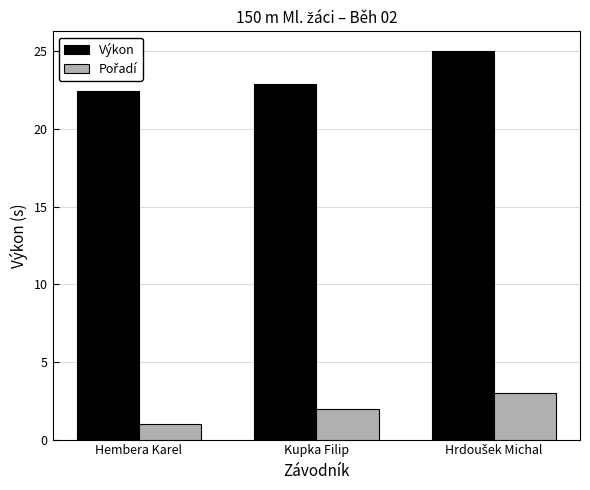

Which series has the largest range (max minus min)?

Výkon